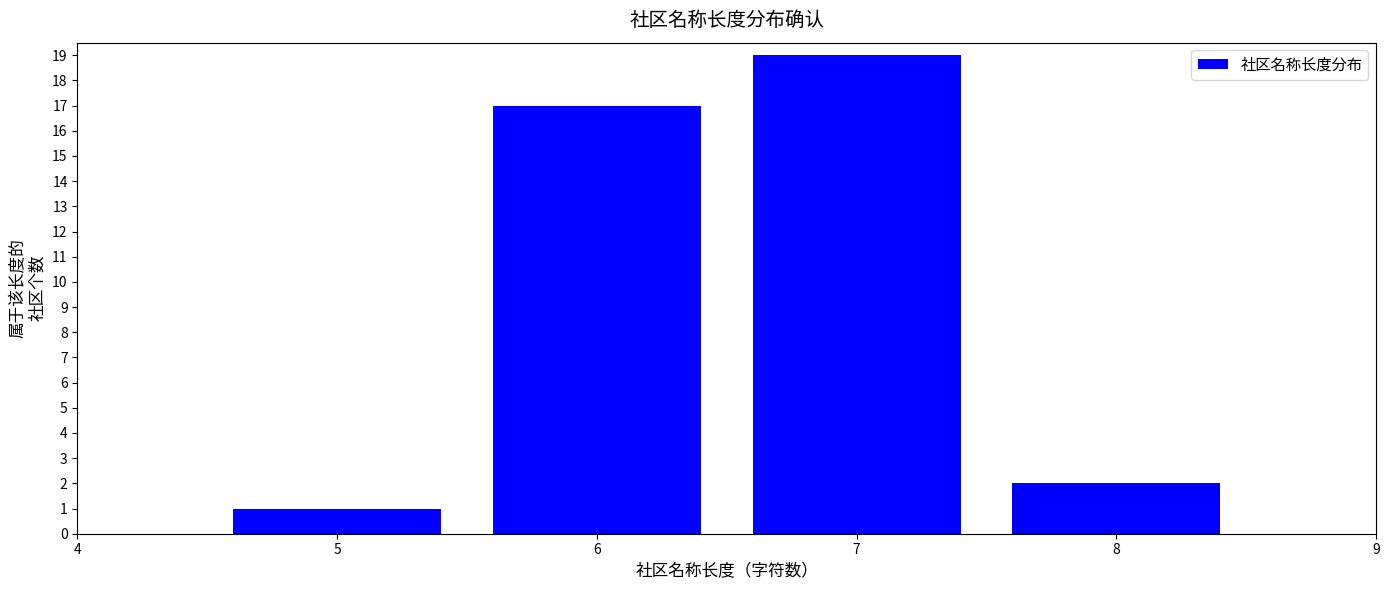

Reading left to right, list all the values displayed in this chart.

5=1	6=17	7=19	8=2